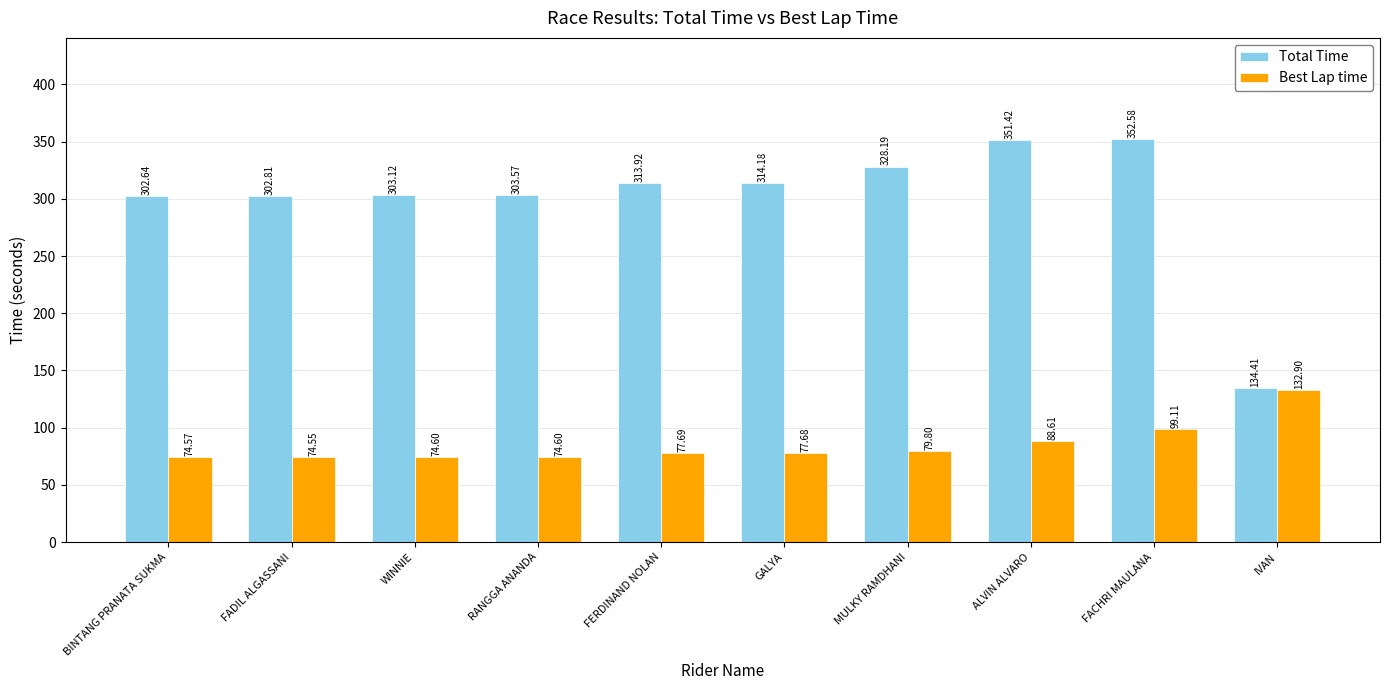

What is the difference between the highest and lowest values at ALVIN ALVARO?

262.8